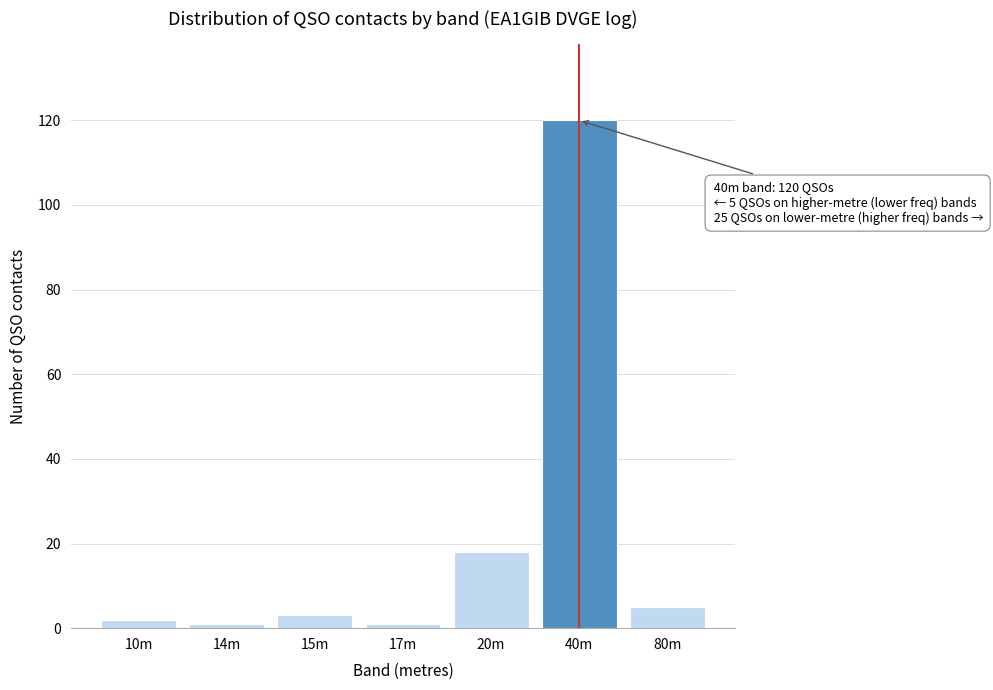

Reading left to right, what are all the values shown in this chart?

2	1	3	1	18	120	5